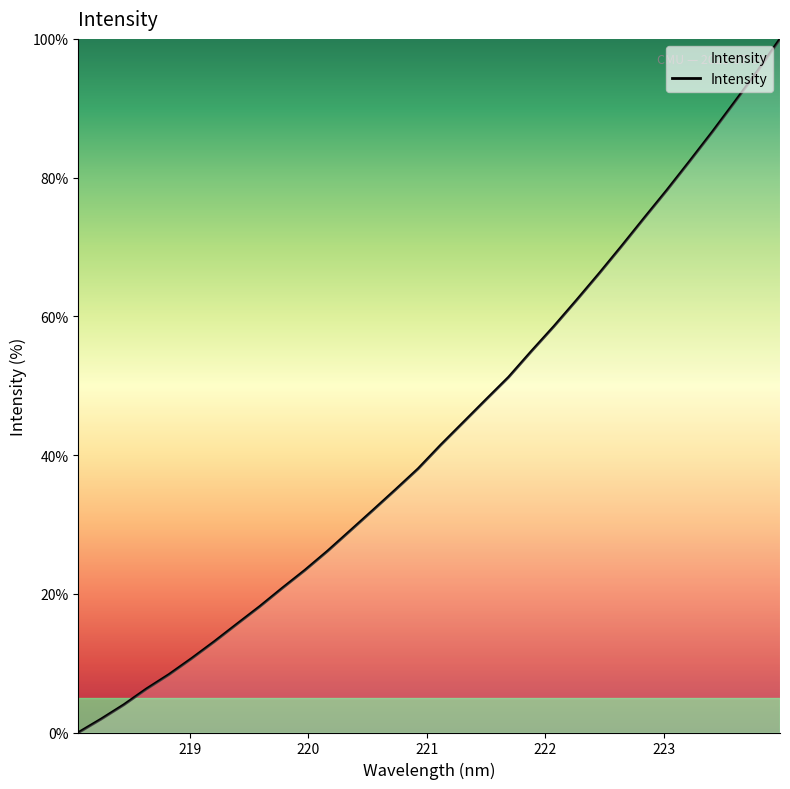

What is the difference between the maximum and minimum values?

100.0